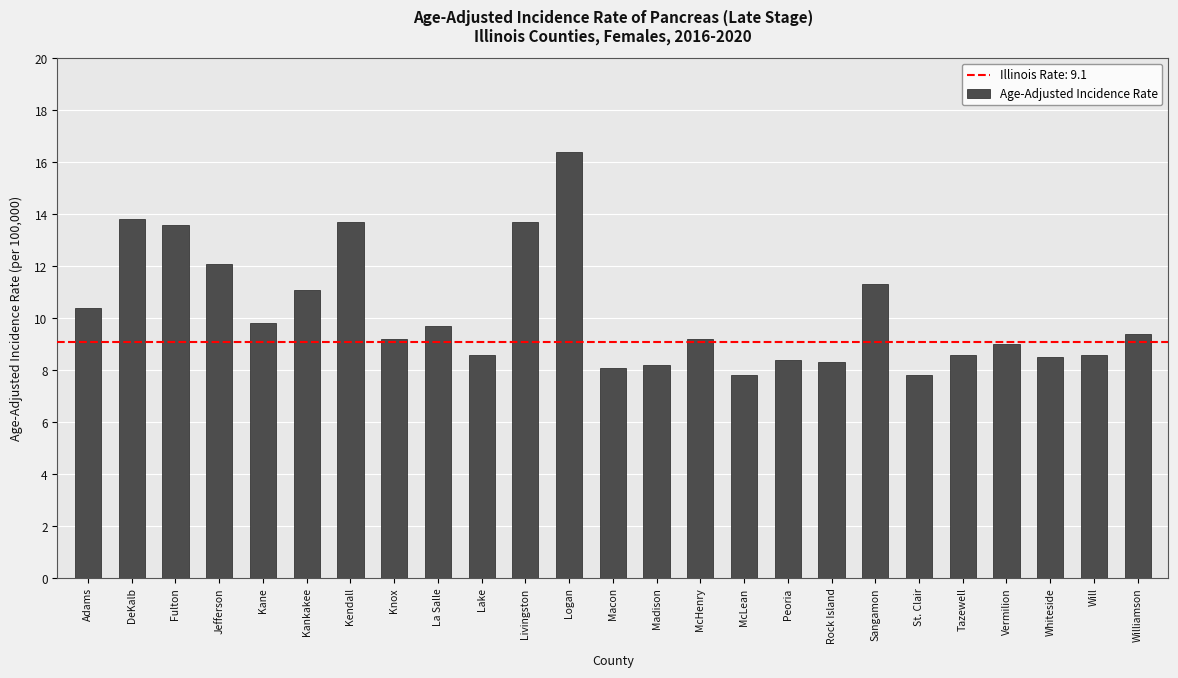

Read the value at Whiteside.

8.5